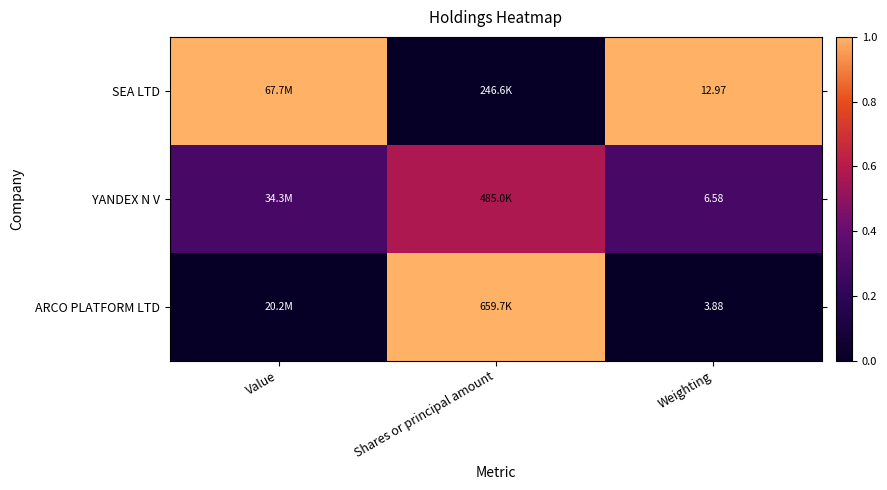

Rank the series by their average value, from highest to lowest.

SEA LTD, YANDEX N V, ARCO PLATFORM LTD